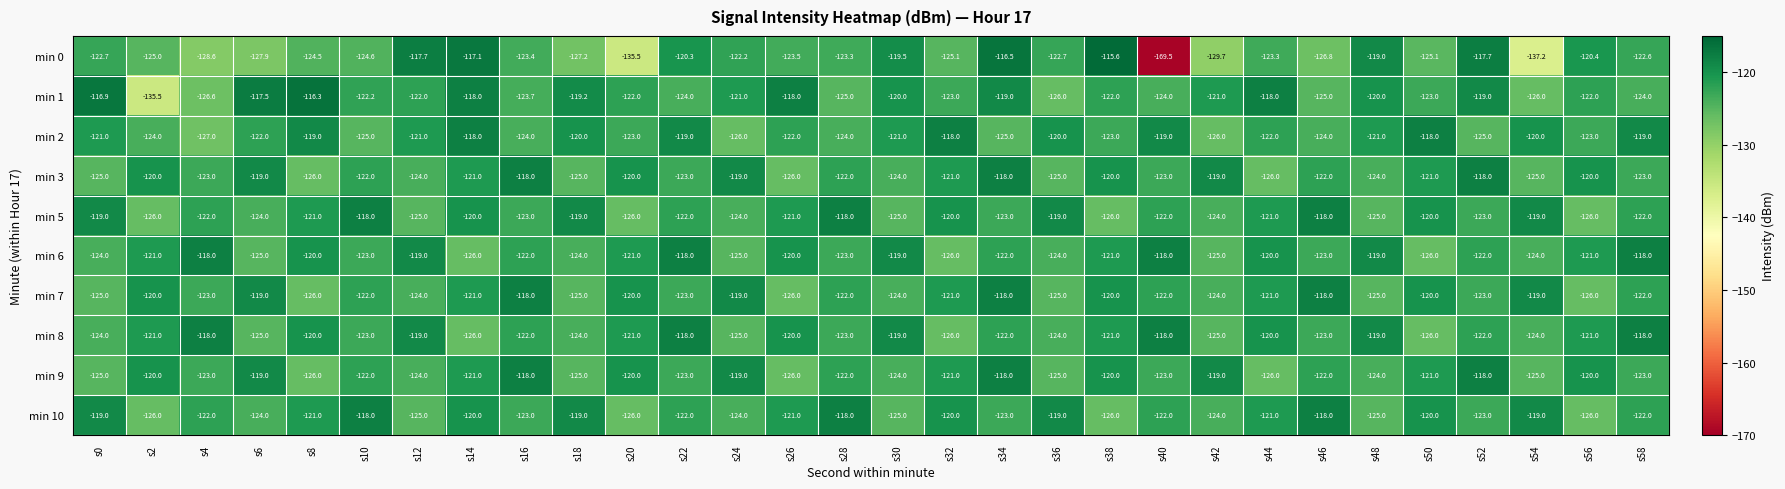

At which category is the sum across all series the highest?

s34